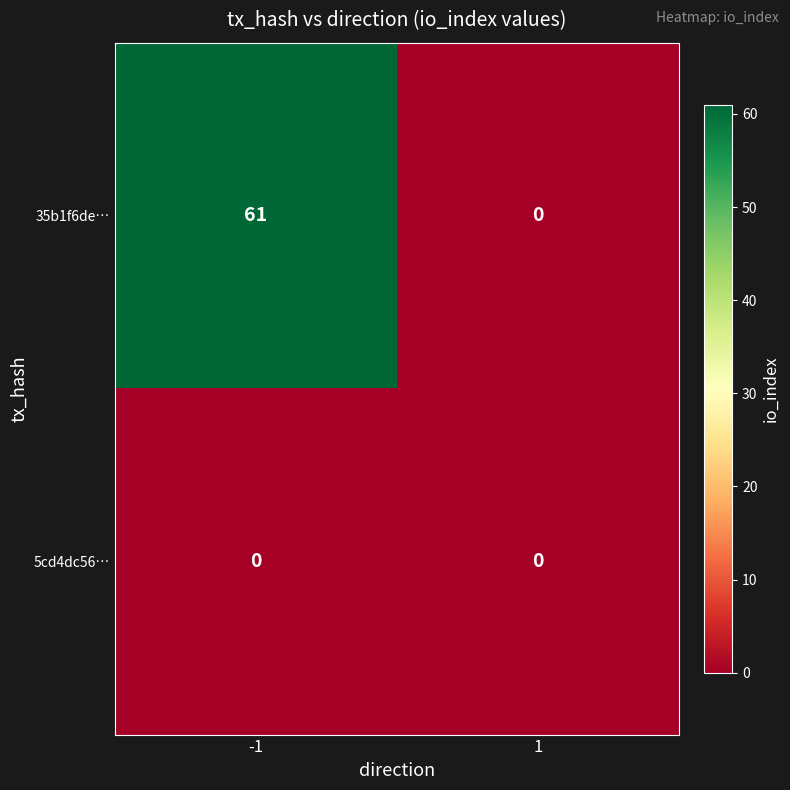

Which series has the largest total across all categories?

35b1f6de…